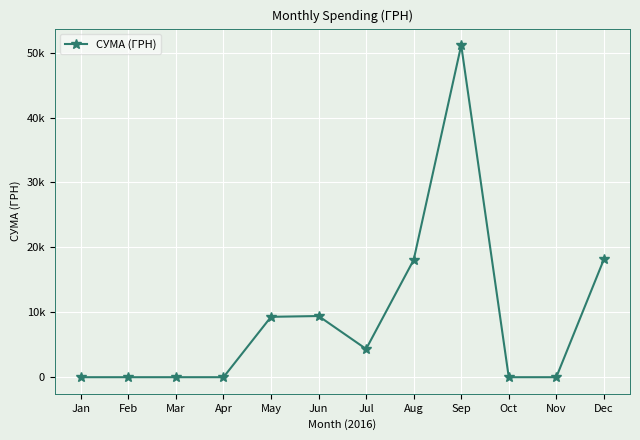

What is the sum of all values?

110445.1